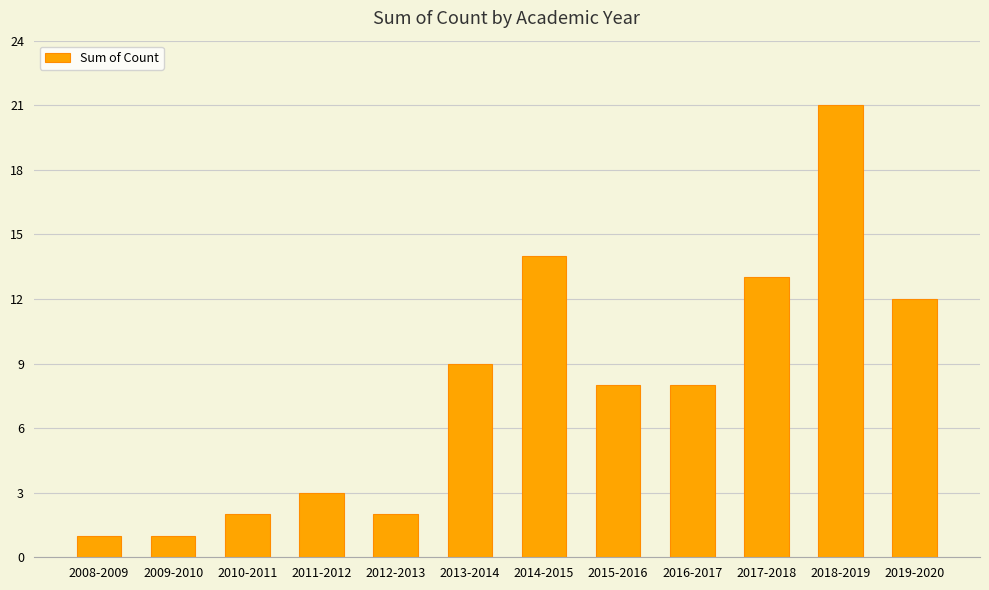

What is the greatest value displayed?

21